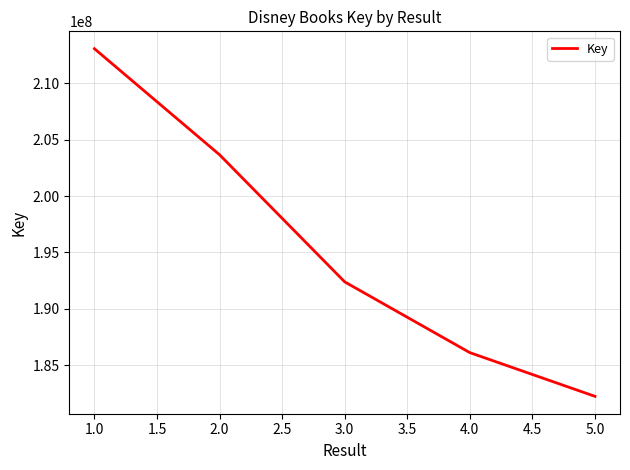

List the labels in order of value, smallest first.

5.0, 4.0, 3.0, 2.0, 1.0